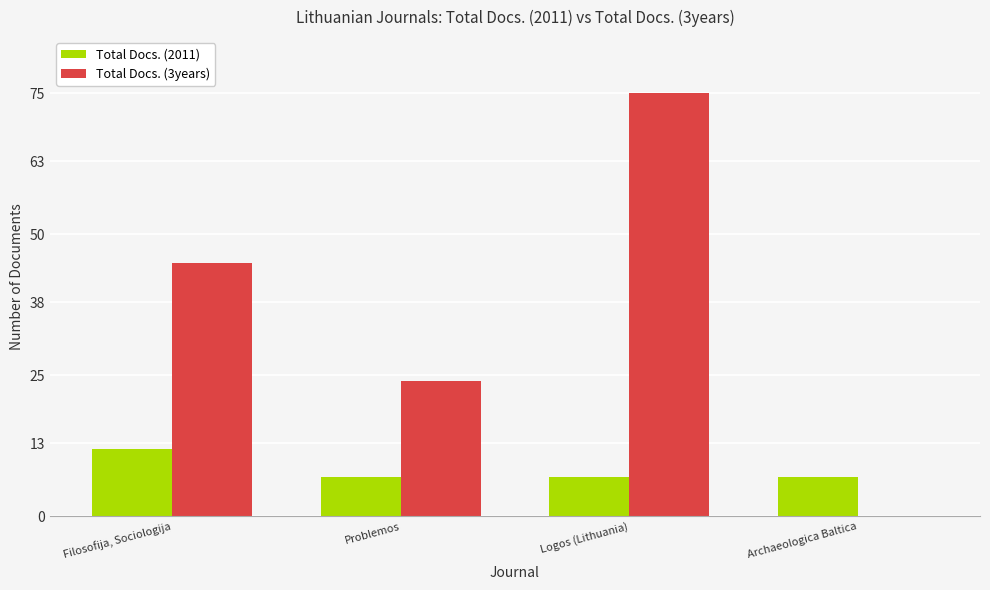

What is the average value of the Total Docs. (2011) series?

8